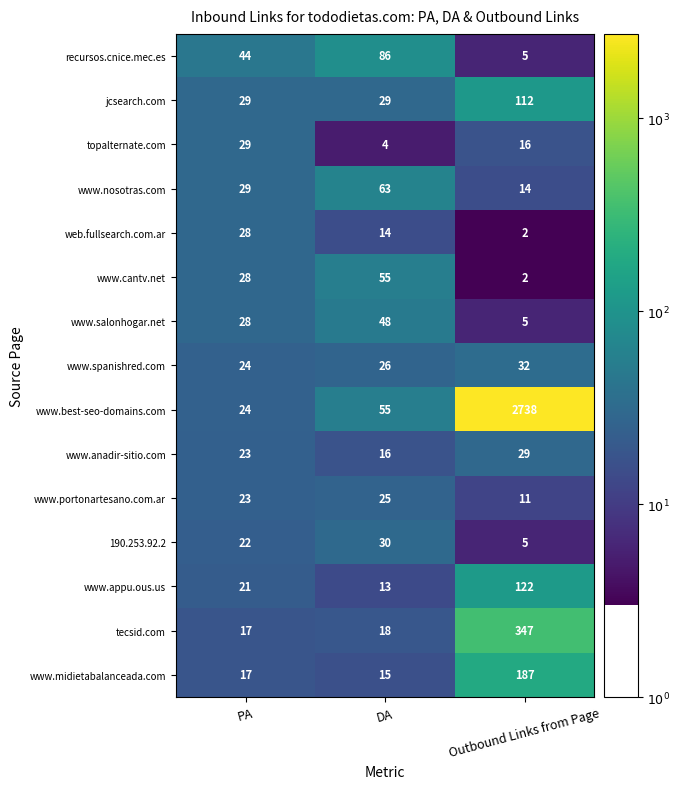

What is the difference between the recursos.cnice.mec.es values at PA and DA?

42